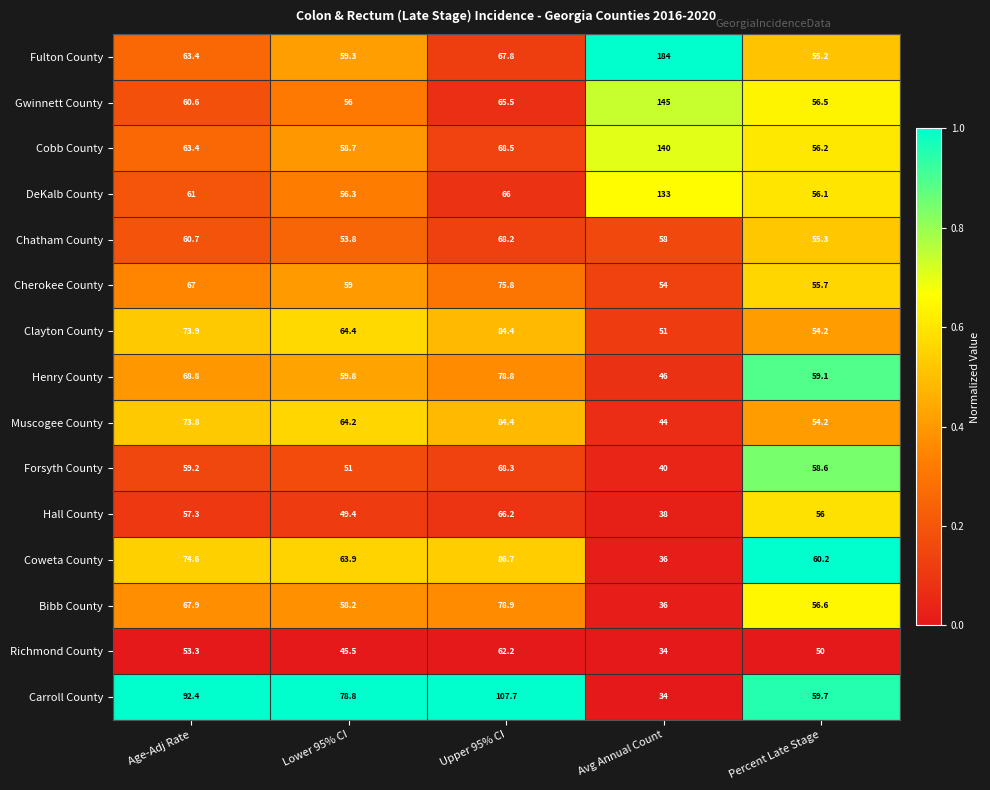

What is the minimum value for DeKalb County?

56.1